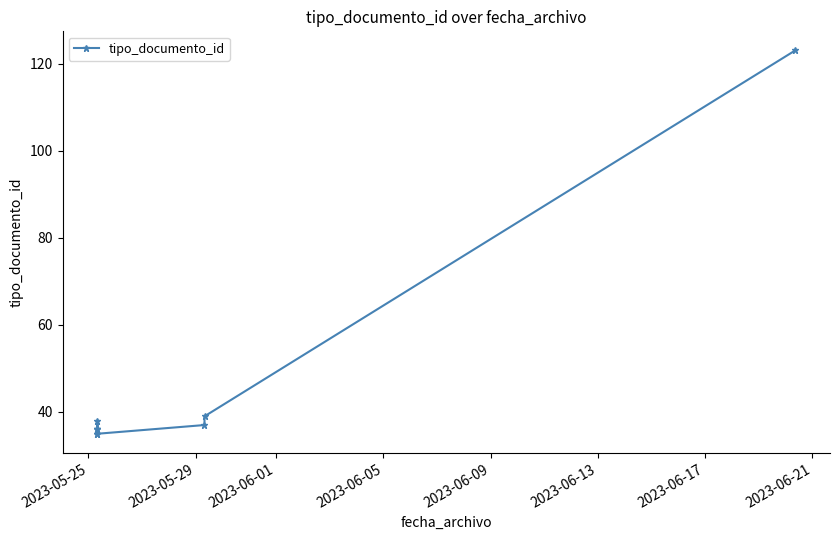

Count the number of data series in this chart.

1